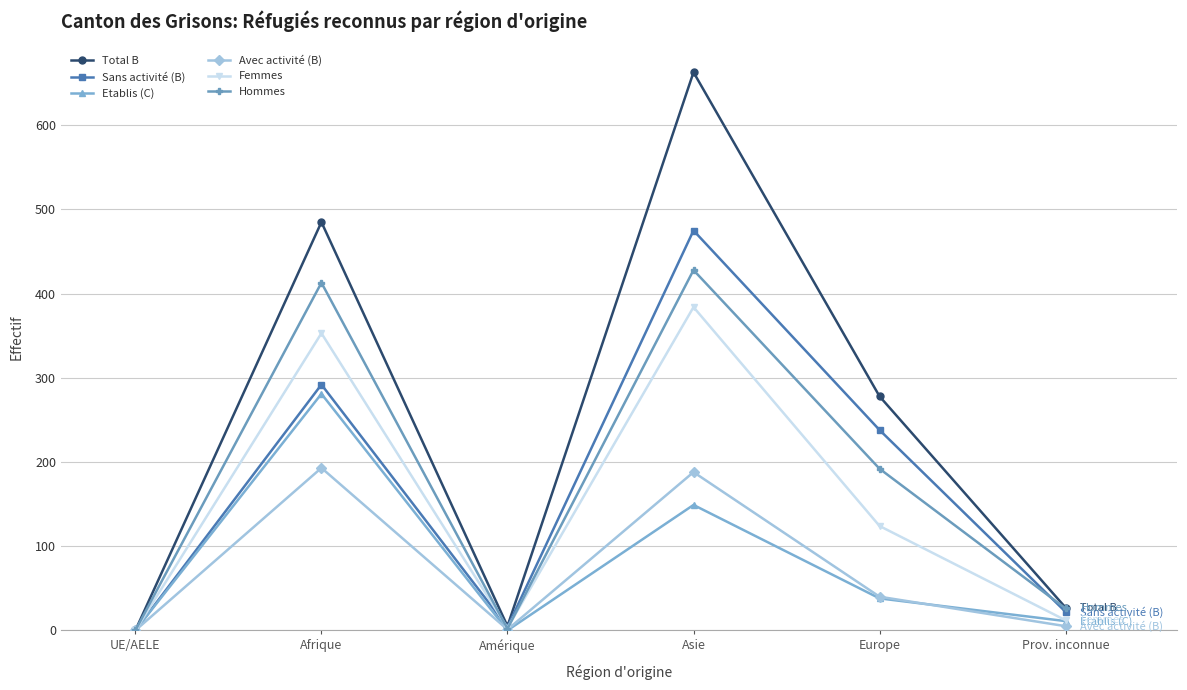

The value of Sans activité (B) at Afrique is 292. True or false?

True